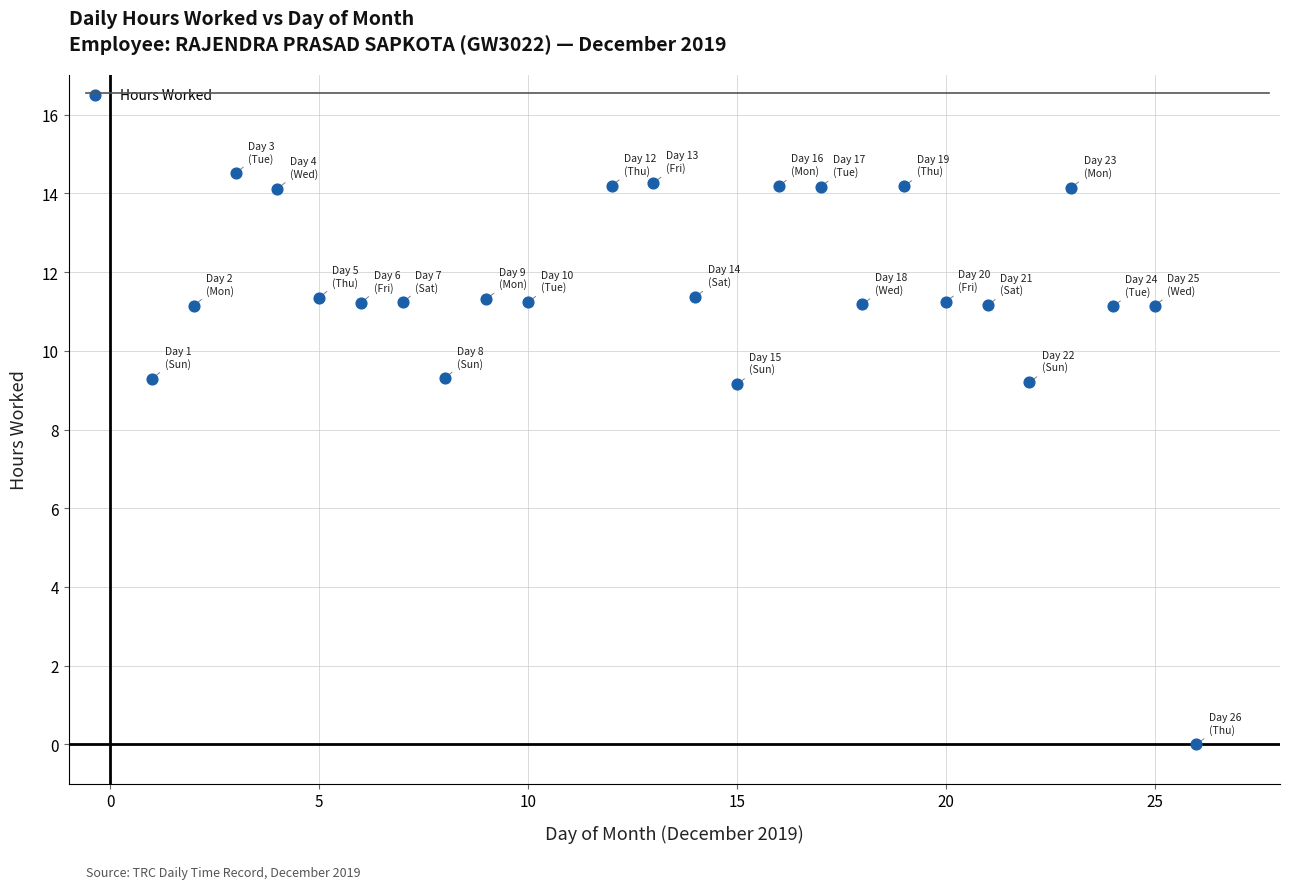

What is the range of X values (max minus min)?

25.0